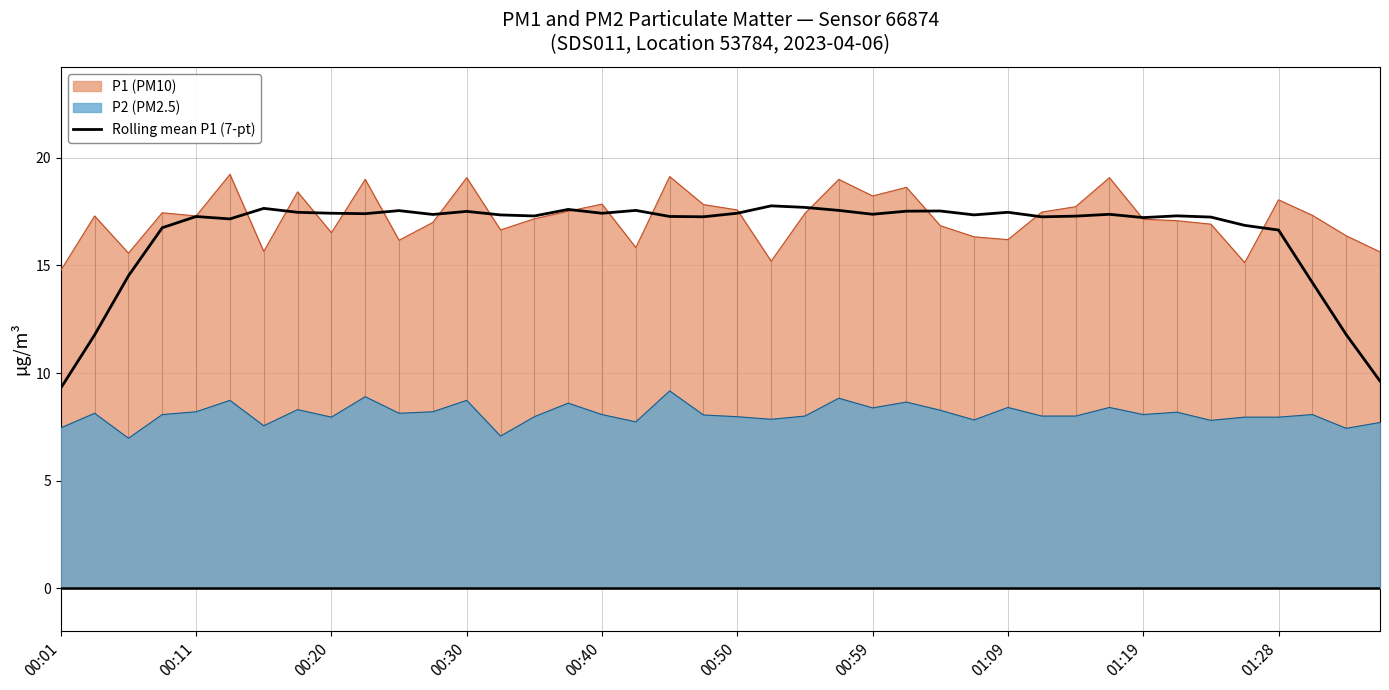

True or false: P2 (PM2.5) has a value of 5.3 at 00:40.

False